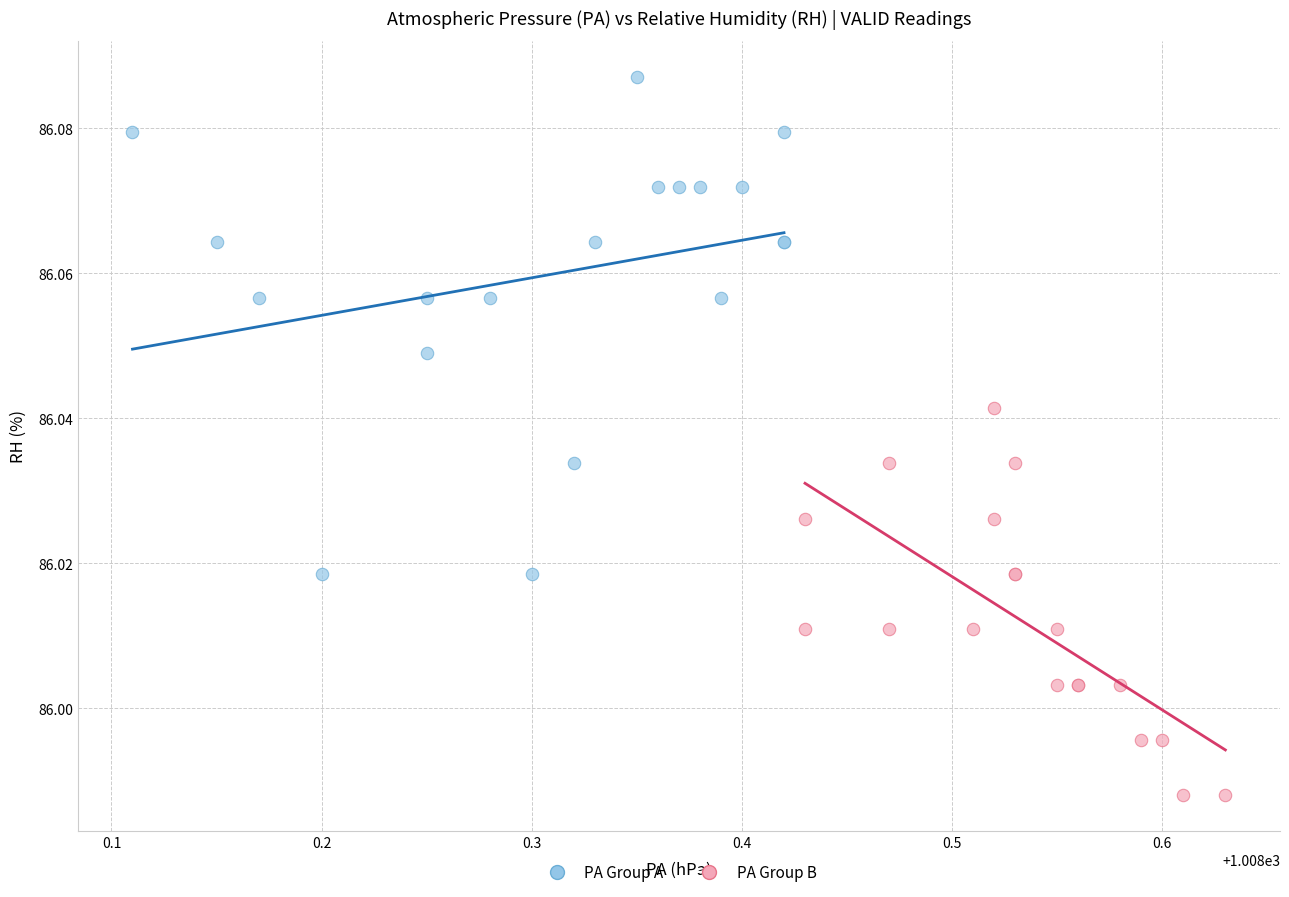

Which series has the widest spread of Y values?

PA Group A